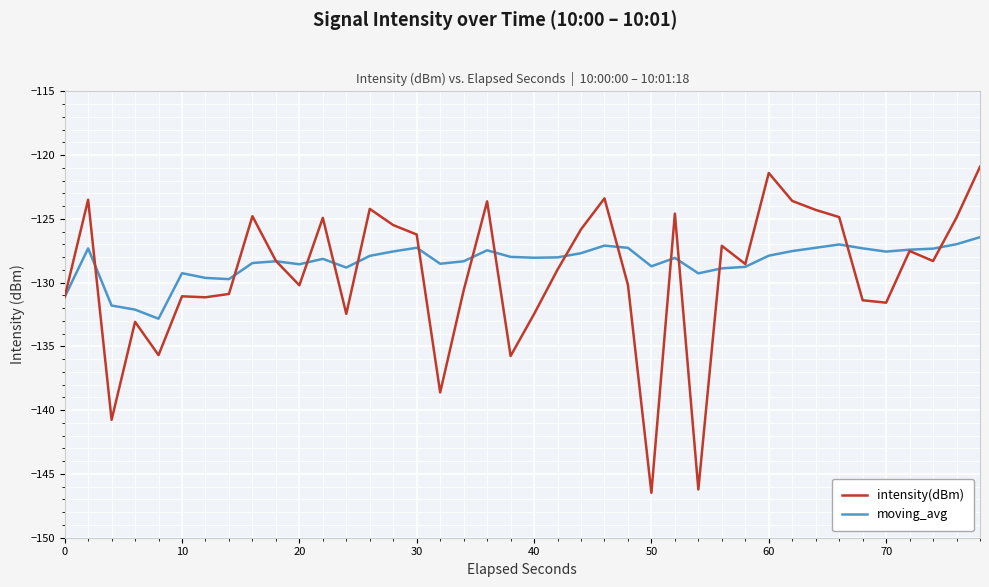

What is the highest value of the intensity(dBm) series?

-120.9